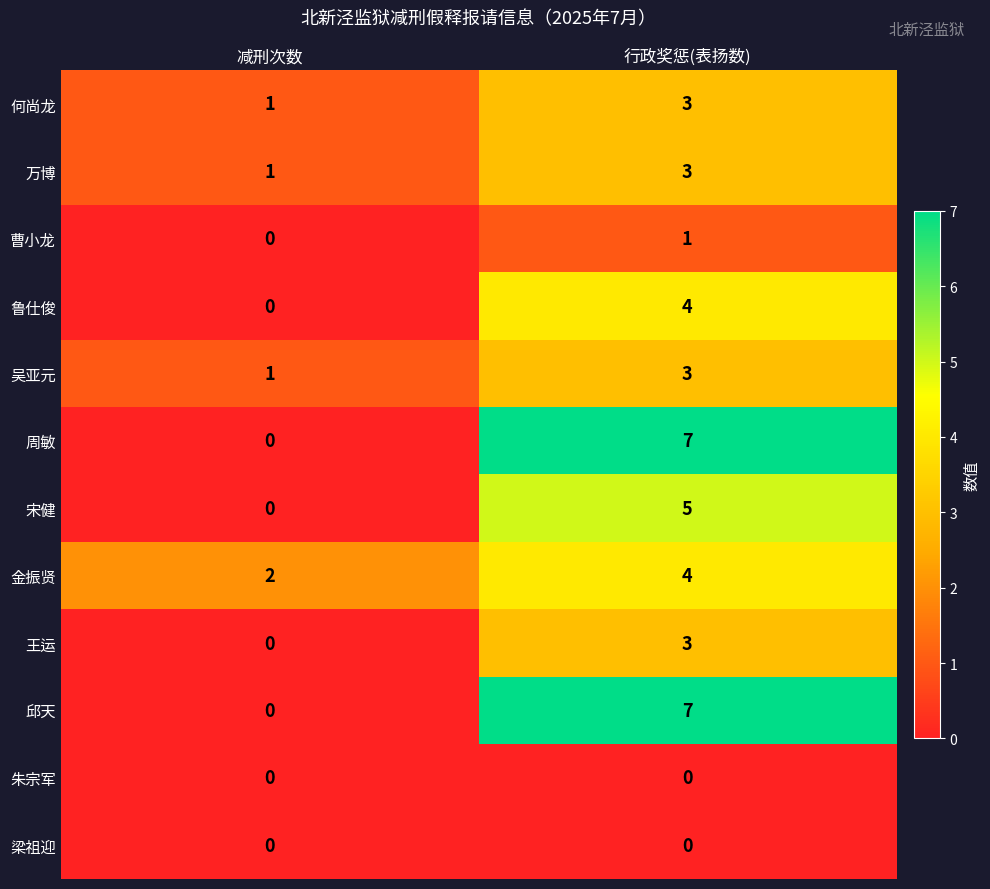

What is the difference between the highest and lowest values at 行政奖惩(表扬数)?

7